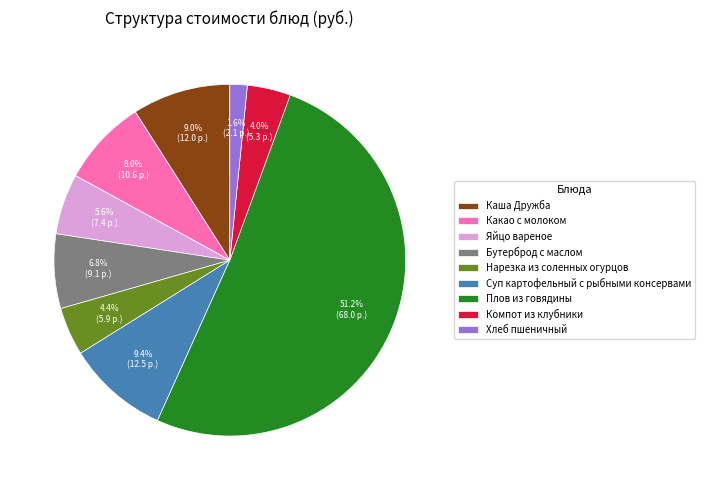

To the nearest percent, what is the difference between the Суп картофельный с рыбными консервами and Бутерброд с маслом slice percentages?

3%